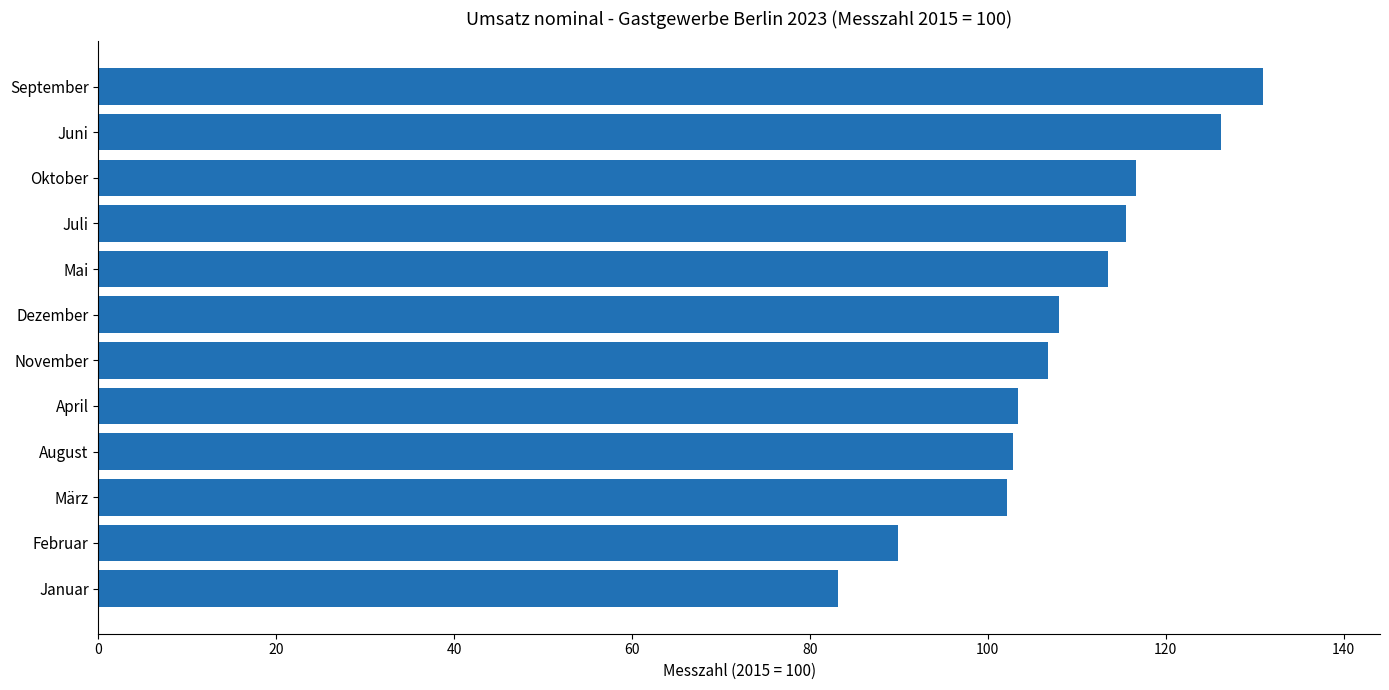

What is the sum of the values at Januar and Mai?

196.6